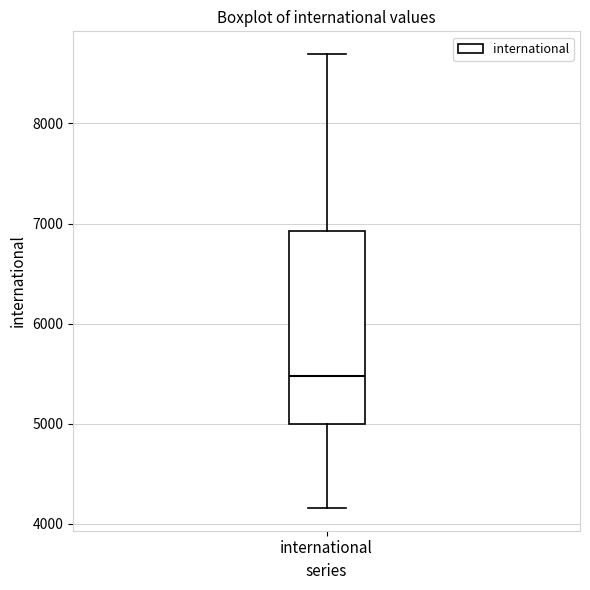

Where does the lower whisker of the box for international end on the y-axis? The values are not printed on the chart, so give them approximately, as read against the axis.

4200